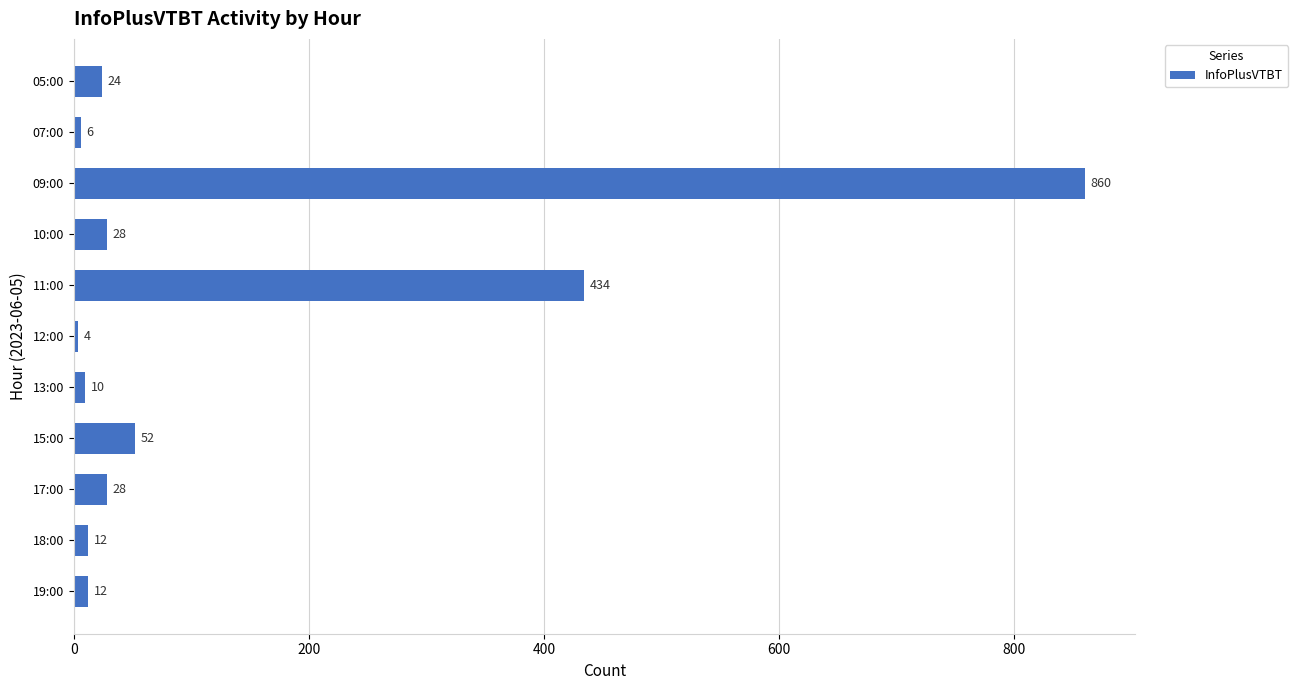

What is the change in value from 13:00 to 18:00?

+2